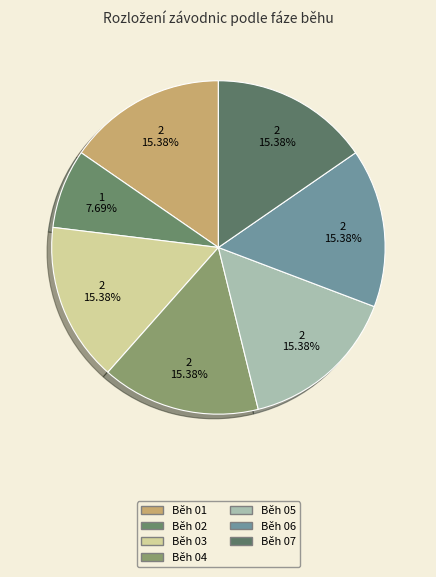

Does any single category account for the majority?

No